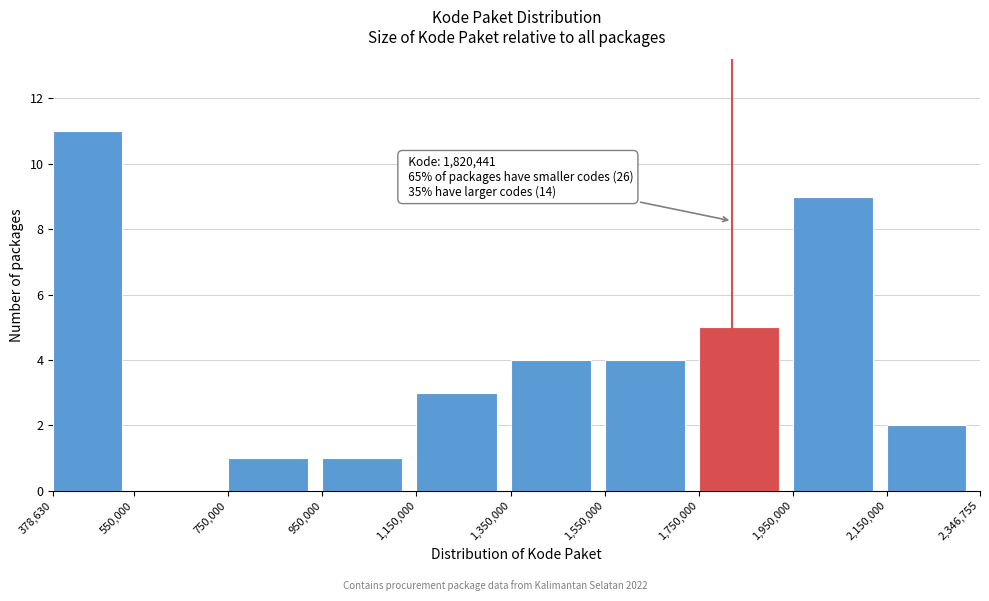

Which range on the x-axis has the tallest bar?

378,630 to 550,000